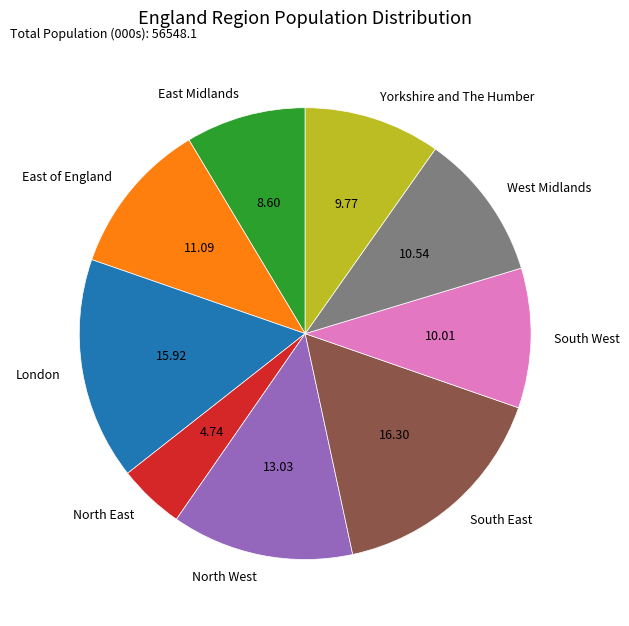

Which category has the smallest portion of the pie?

North East